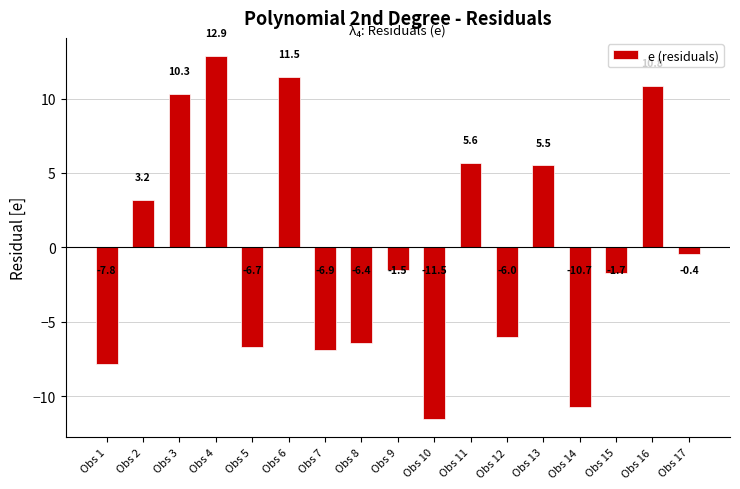

What is the value of the 2nd bar from the left?

3.2